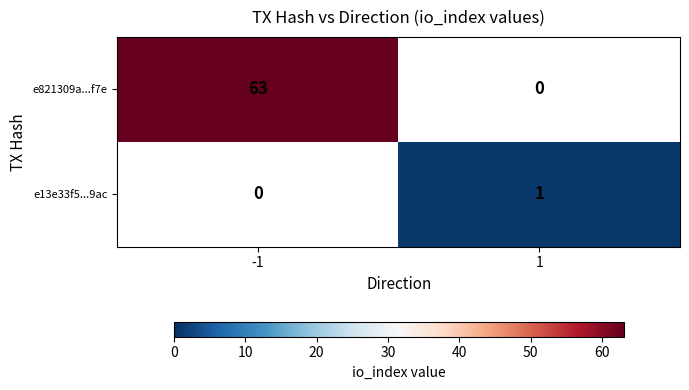

Is the value of e821309a...f7e at -1 greater than the value of e13e33f5...9ac at 1?

Yes